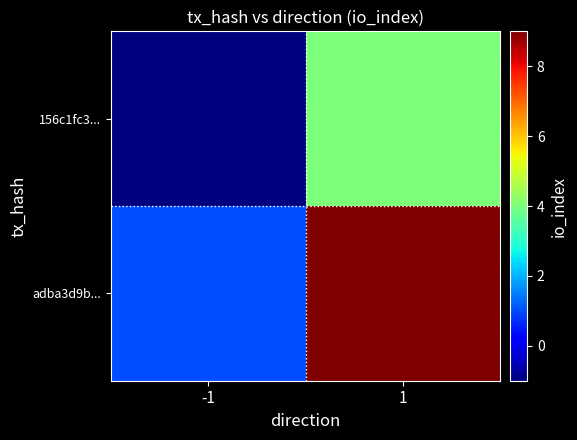

At which category is the sum across all series the highest?

1